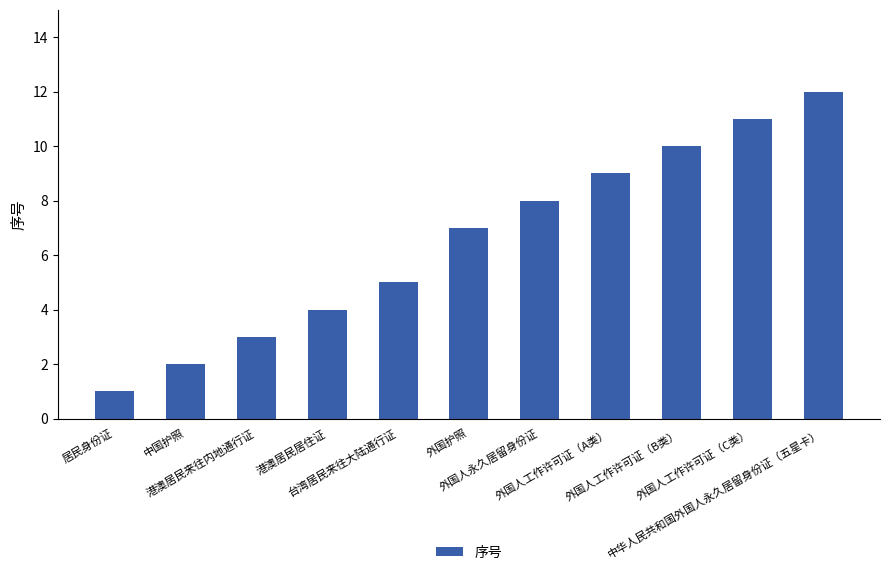

Is it true that the value at 外国人工作许可证（C类） is 11?

True